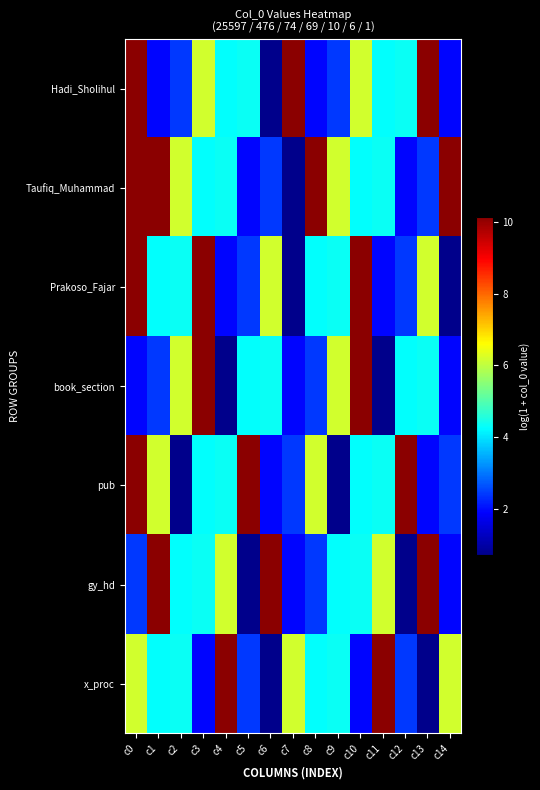

Which has a higher value, c13 or c7?

c13